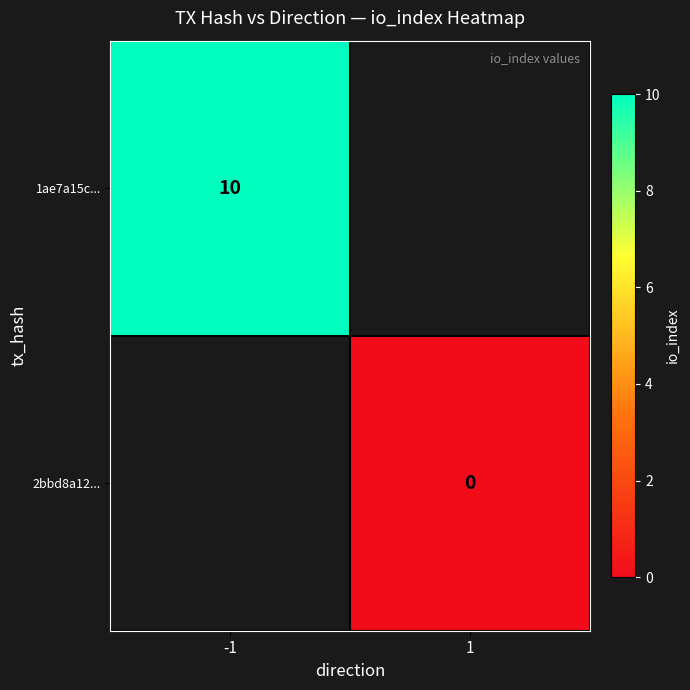

The 2bbd8a12... series shows 0.0 at 1. True or false?

True